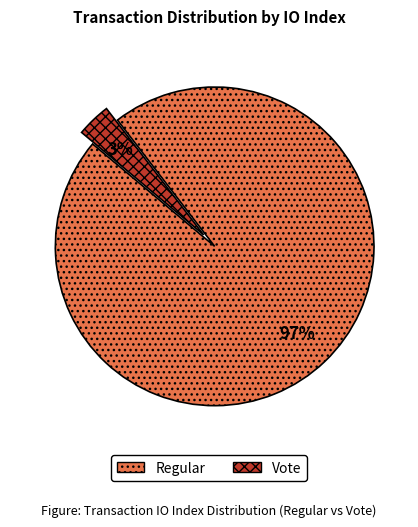

Do Vote and Regular together represent more than half of the pie?

Yes